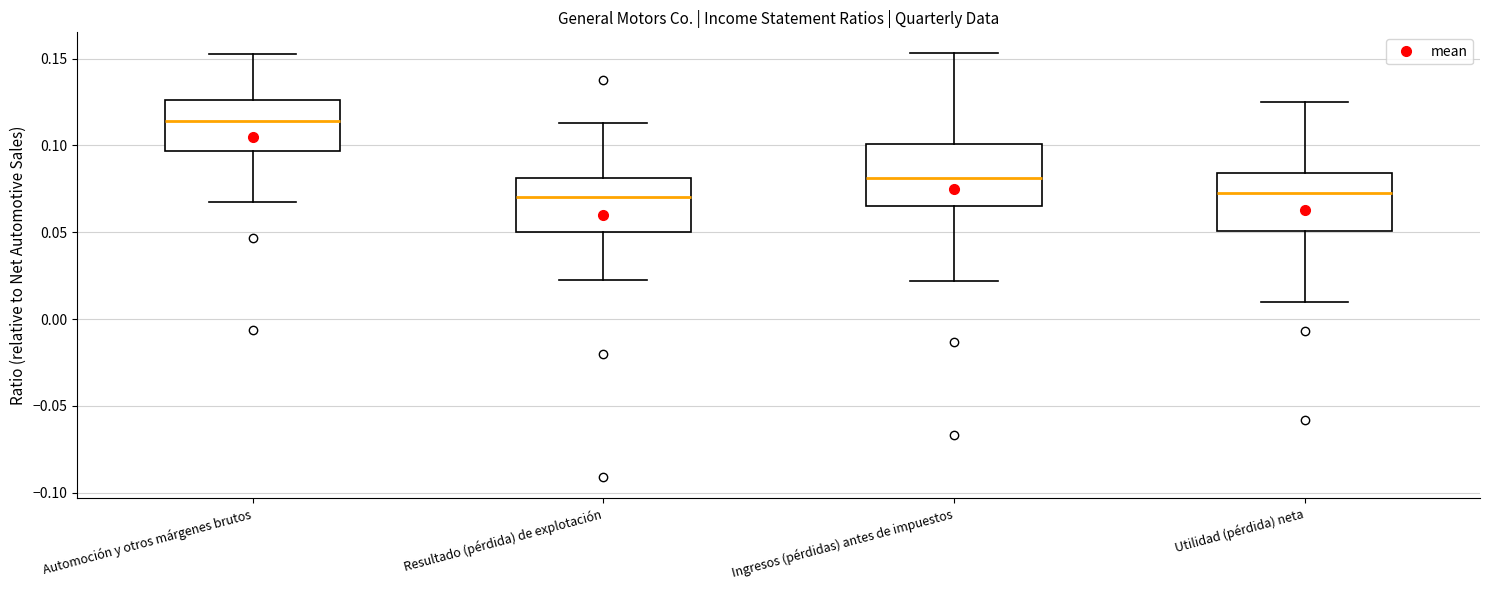

Where is the lower edge of the box for Utilidad (pérdida) neta on the y-axis? The values are not printed on the chart, so give them approximately, as read against the axis.

0.050